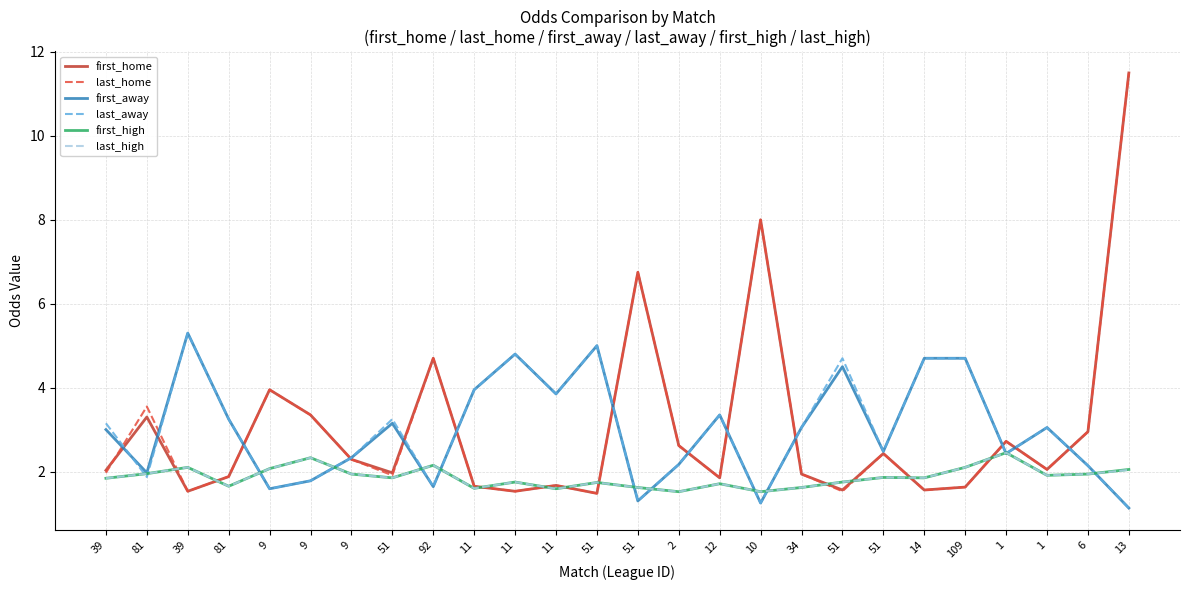

What are all the series names shown in the legend?

first_home, last_home, first_away, last_away, first_high, last_high